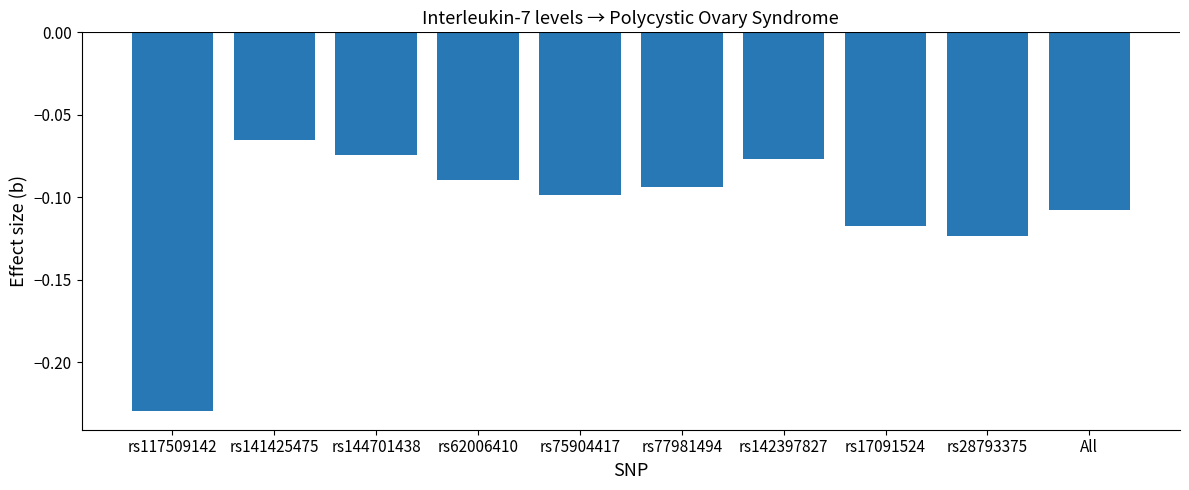

Where is the data nearest to the value 0?

rs141425475